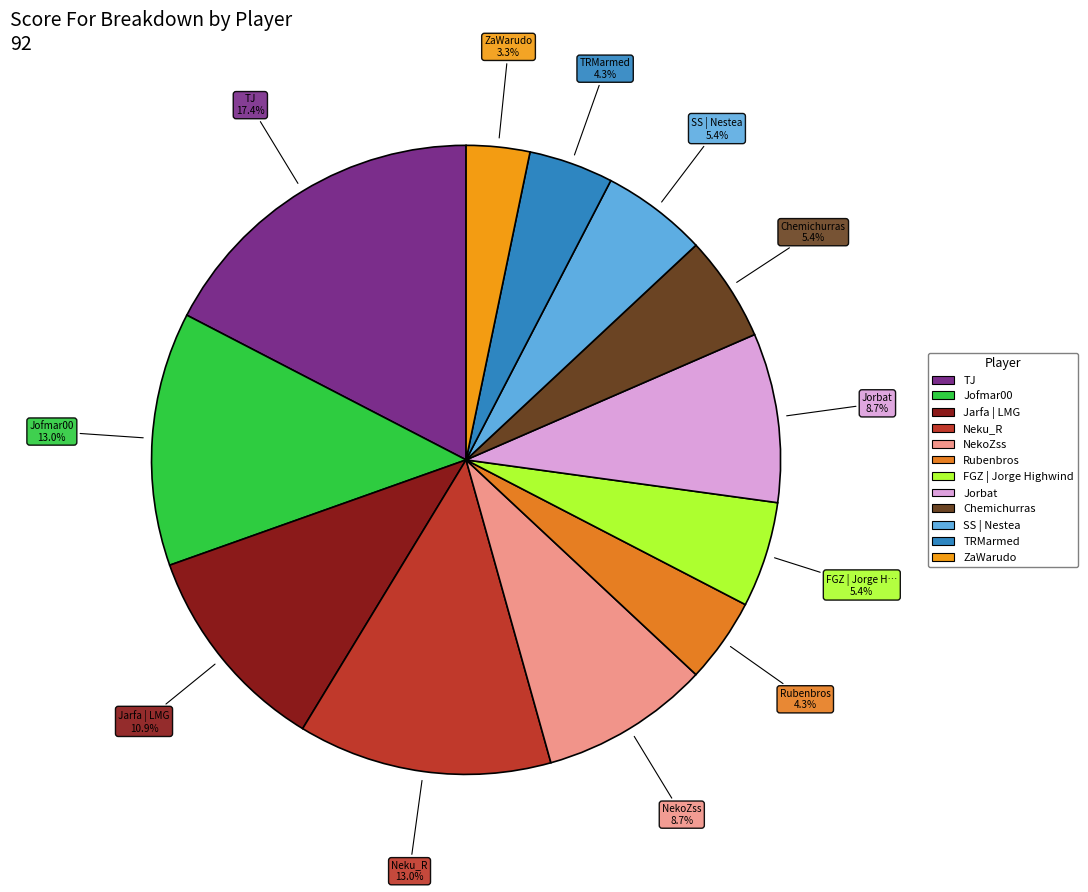

To the nearest percent, what is the average slice percentage?

8%